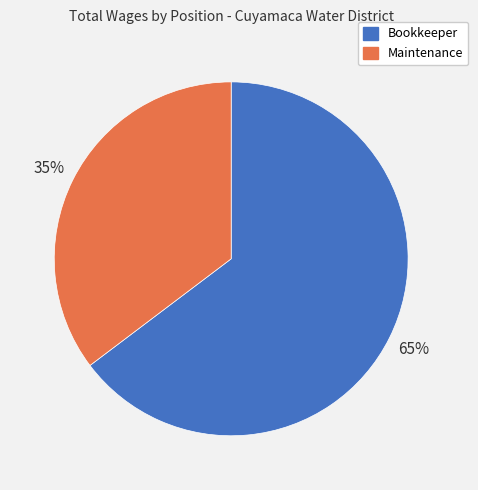

Rank the categories by value from lowest to highest.

Maintenance, Bookkeeper